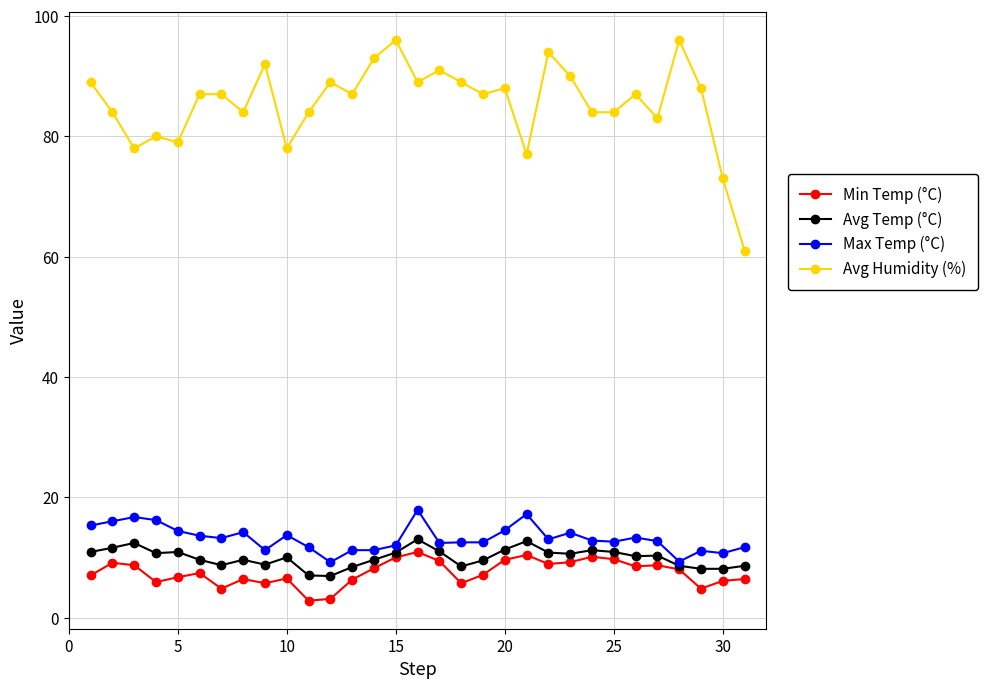

What is the value of the Avg Humidity (%) point at the 25th from the left?

84.0